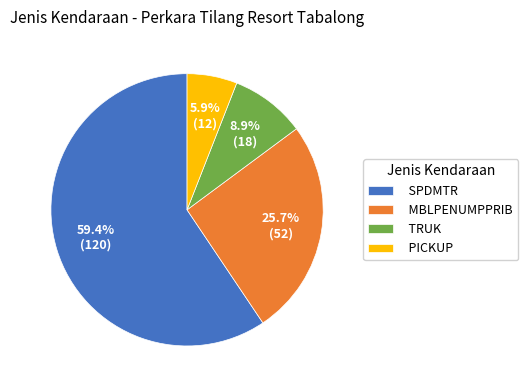

The MBLPENUMPPRIB slice represents 26% of the pie. True or false?

True